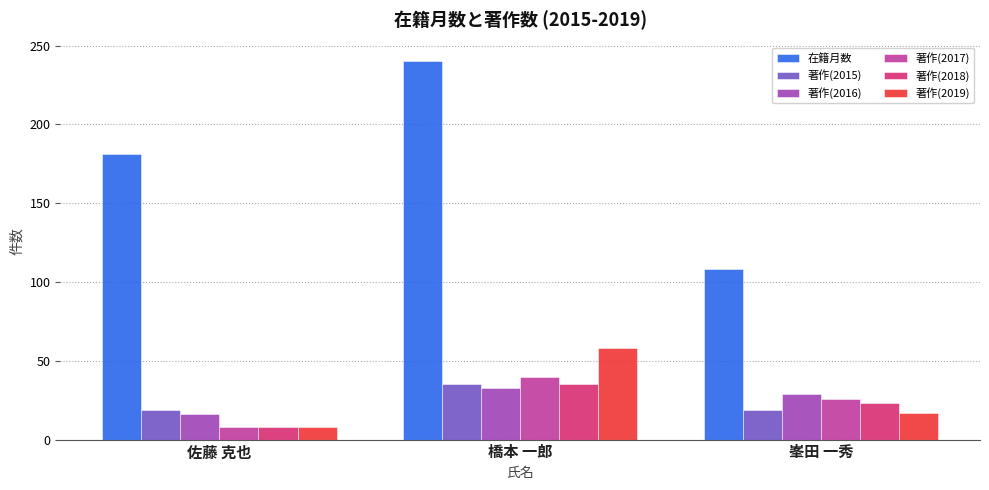

How many values in the 著作(2019) series are below 17?

1